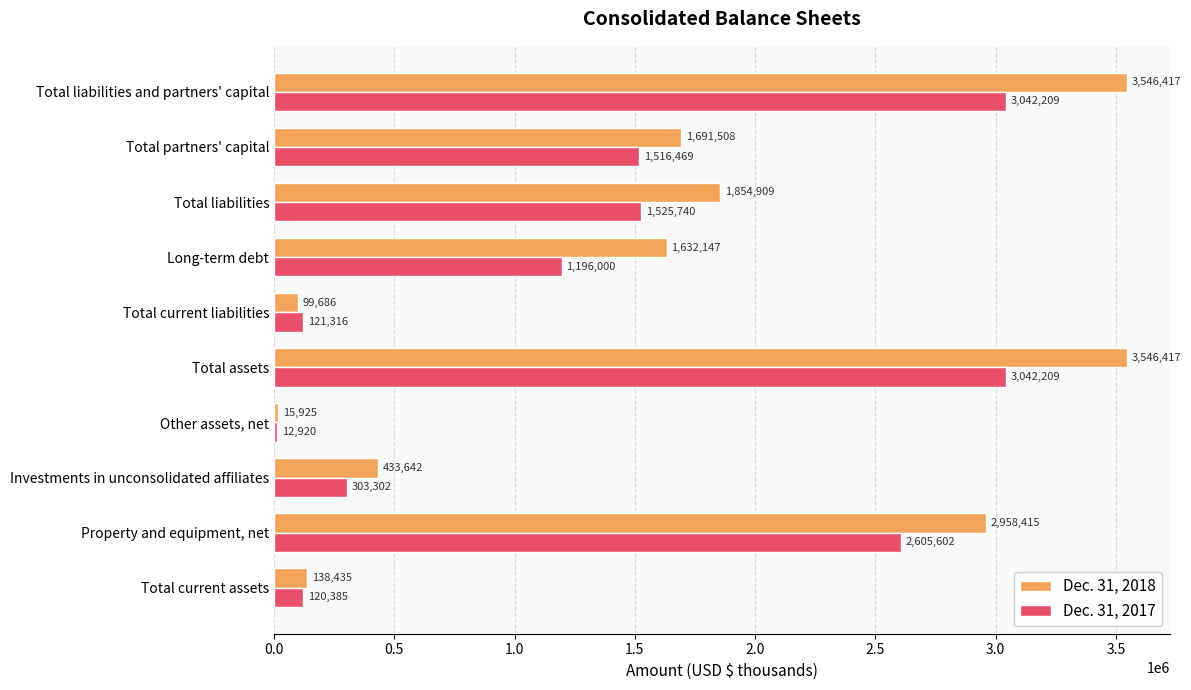

Which series has the largest total across all categories?

Dec. 31, 2018